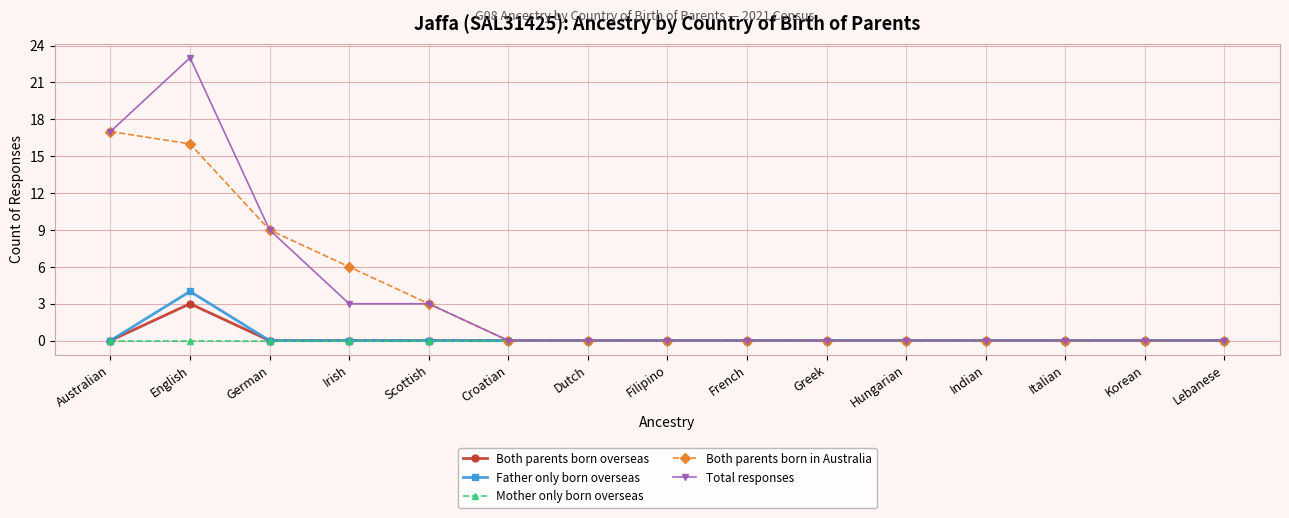

The value of Total responses at English is 23. True or false?

True